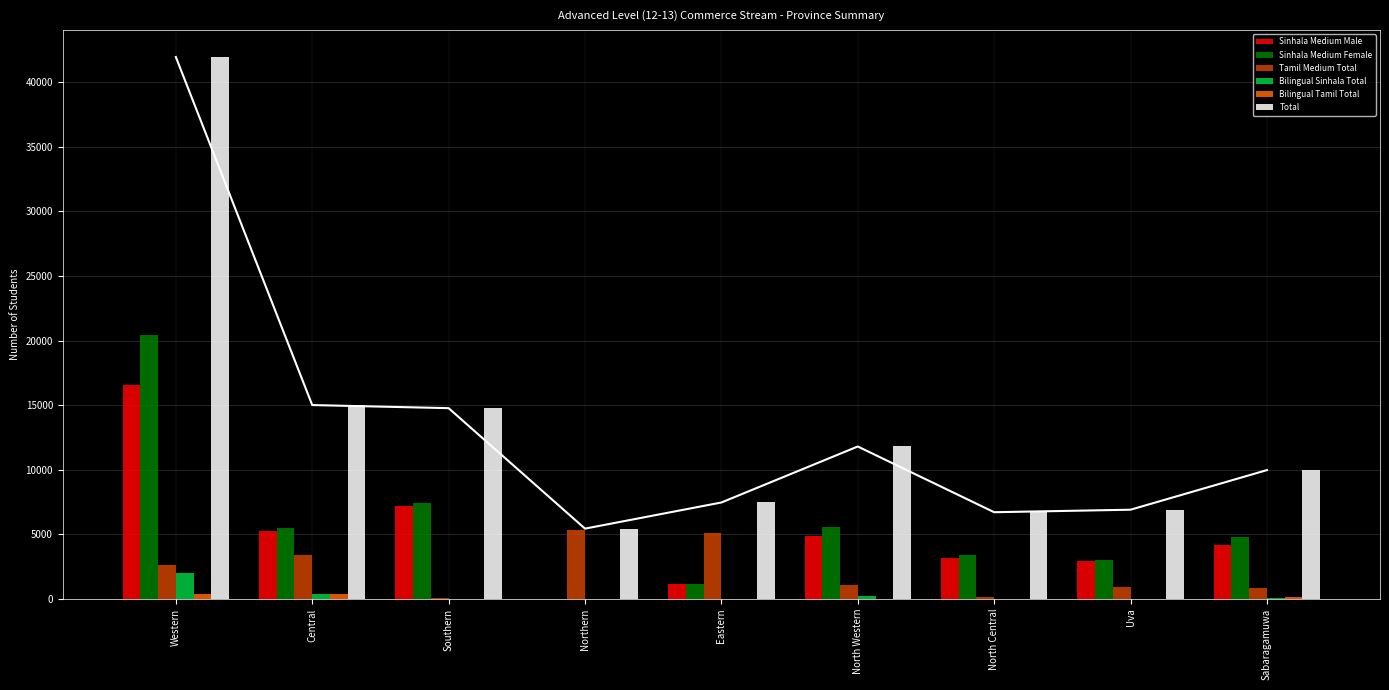

What is the difference between the second highest and minimum values in the Sinhala Medium Female series?

7399